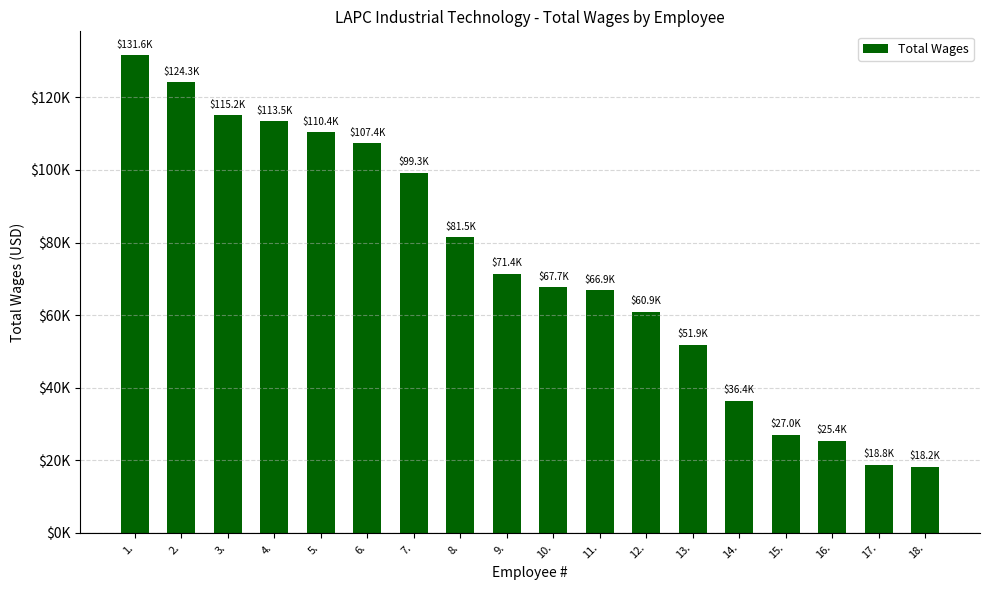

What is the average value?

73763